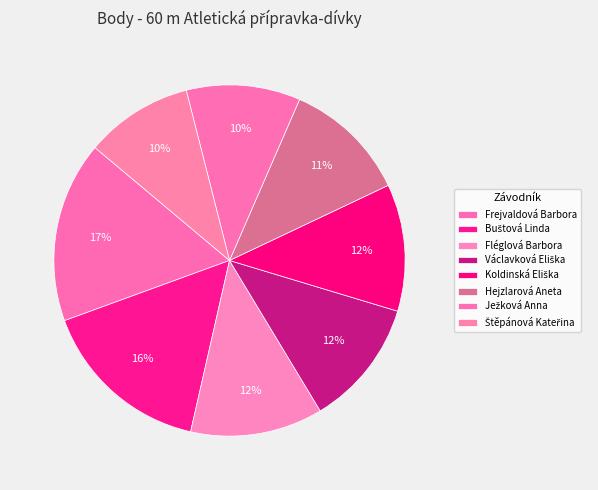

What is the smallest slice in the pie chart?

Štěpánová Kateřina